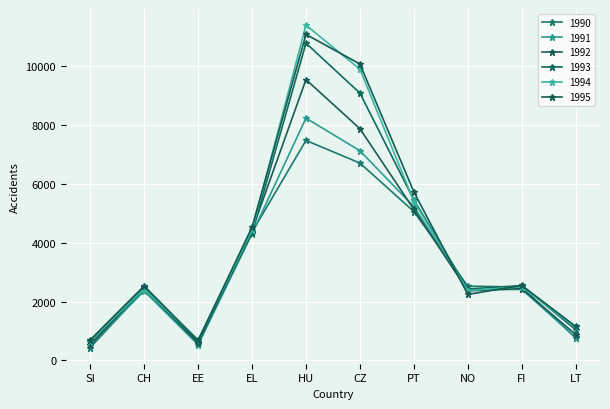

Which has a higher value, CZ or EL?

CZ